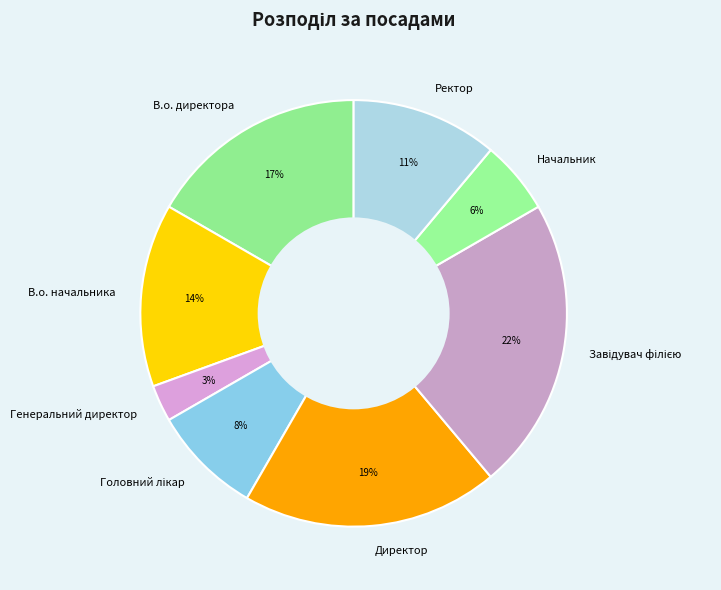

Which slice is the smallest?

Генеральний директор